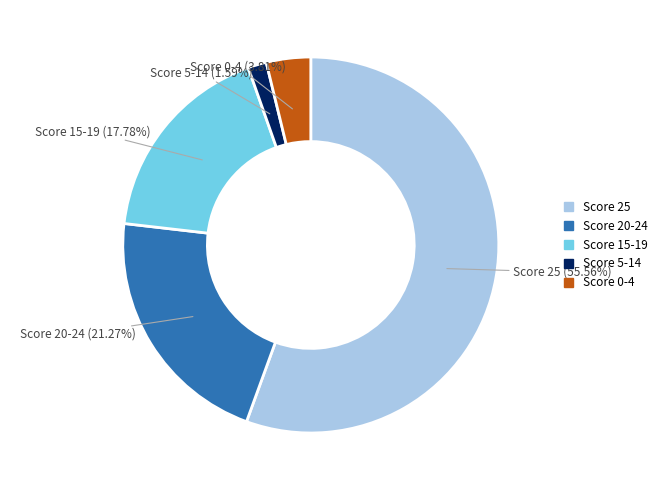

To the nearest percent, what is the average slice percentage?

20%